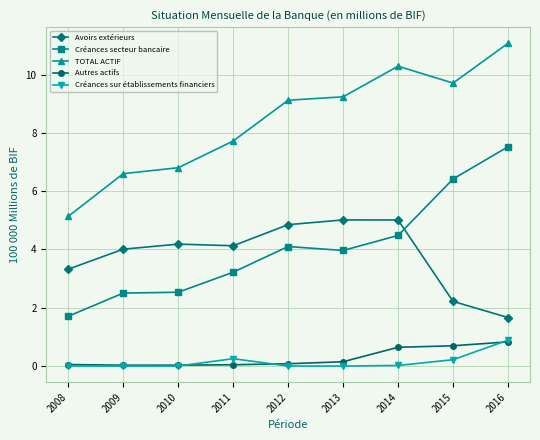

Is it true that Créances secteur bancaire equals 4.1 at 2012?

True